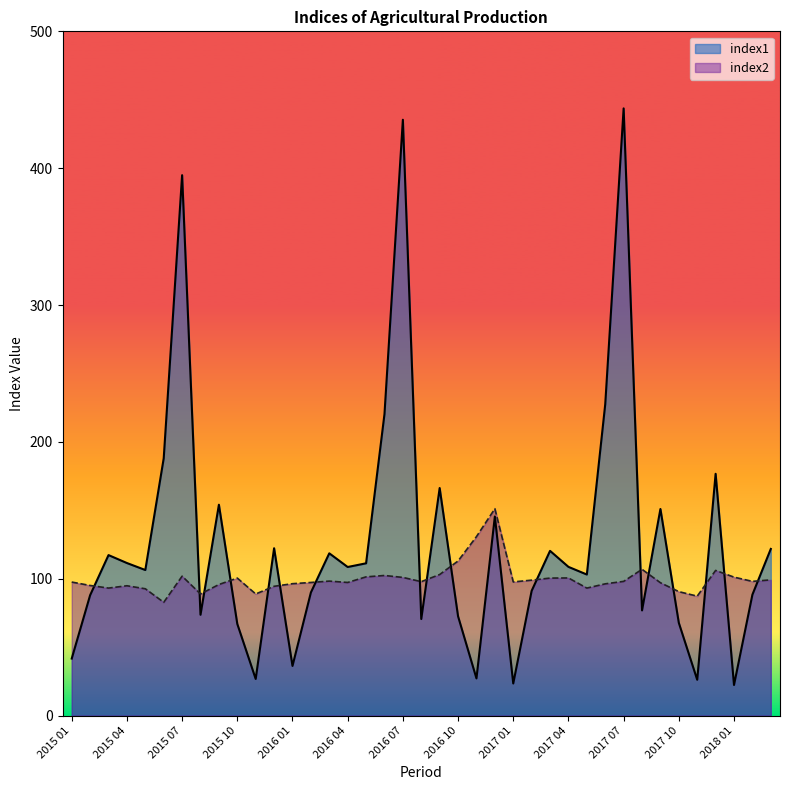

Reading left to right, list all the values displayed in this chart.

index1: 41.7	88.0	117.3	111.5	106.4	188.0	394.9	73.7	154.1	67.0	26.8	122.3	36.3	90.0	118.6	108.6	111.3	220.3	435.4	70.6	166.3	72.6	27.2	145.5	23.5	91.2	120.4	108.7	103.1	227.5	443.7	76.9	151.0	67.8	26.2	176.7	22.4	88.4	121.8
index2: 97.6	95.1	93.2	94.9	92.7	82.8	101.9	88.9	95.8	100.5	88.9	94.5	96.4	97.3	98.3	97.3	101.4	102.4	101.0	97.9	103.1	113.0	130.8	151.2	97.7	99.0	100.5	100.6	93.2	96.3	98.1	106.9	97.1	90.6	87.3	106.1	101.2	98.1	99.2